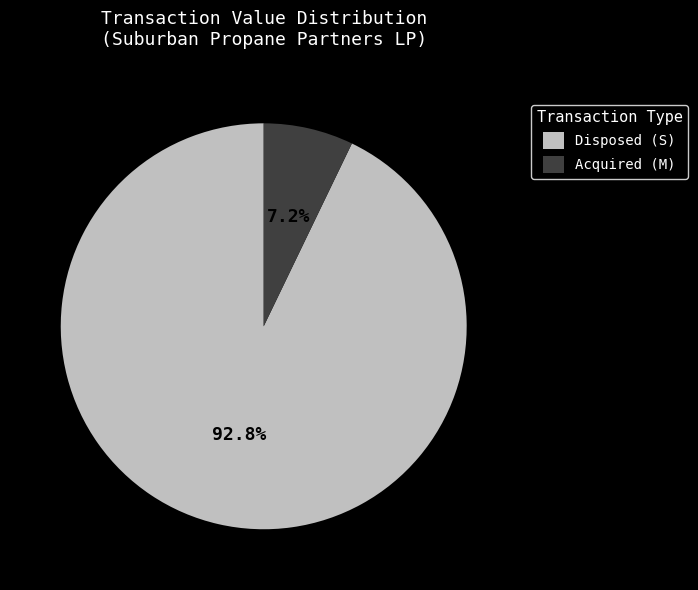

What percentage is NOT represented by Disposed (S)?

7.2%